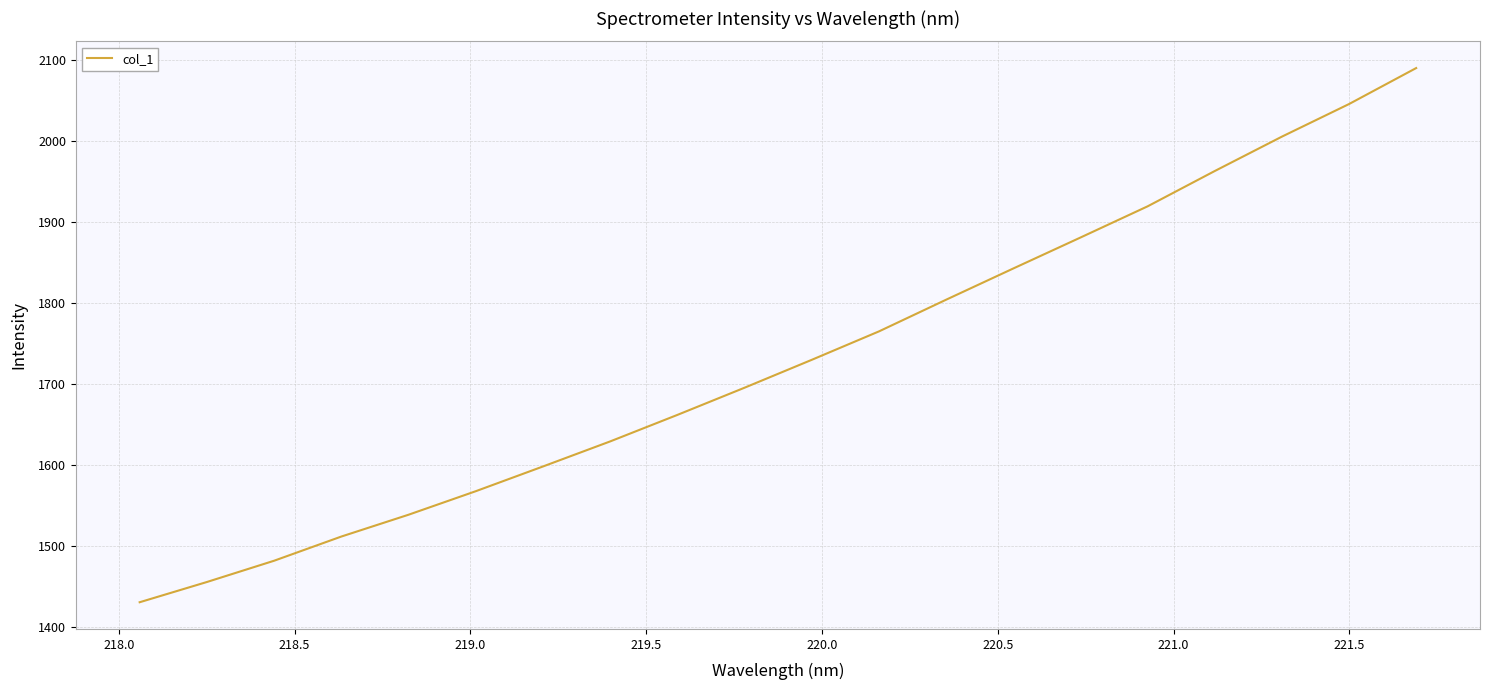

What is the maximum value shown in the chart?

2089.9